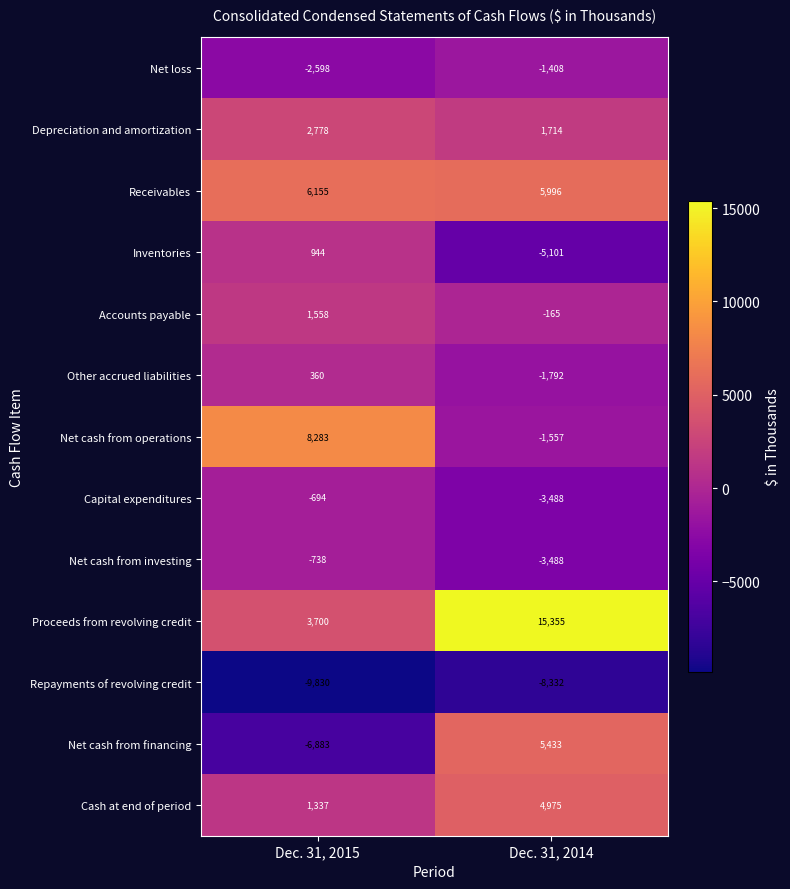

Which series changed the most between Dec. 31, 2015 and Dec. 31, 2014?

Net cash from financing